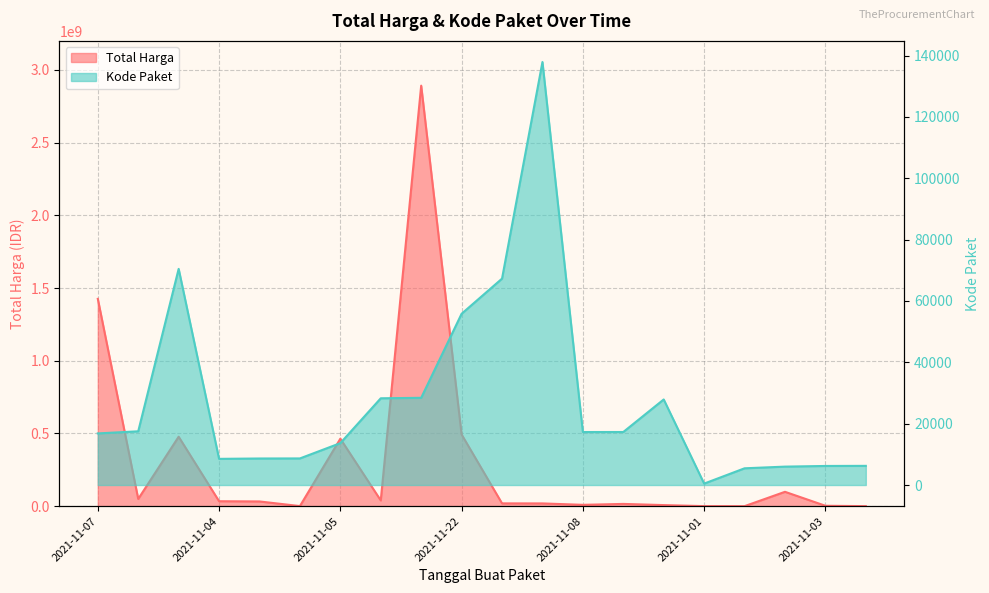

At which label does Total Harga first exceed 32441200?

2021-11-07